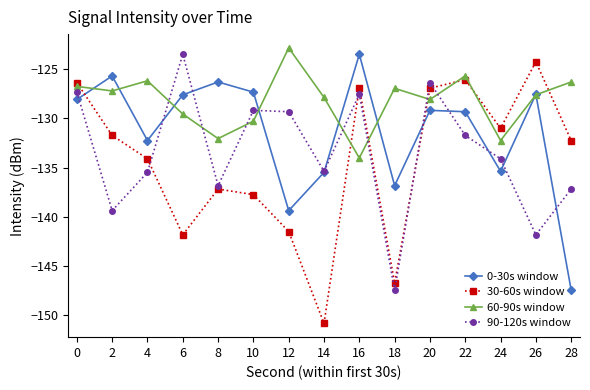

What are all the series names shown in the legend?

0-30s window, 30-60s window, 60-90s window, 90-120s window